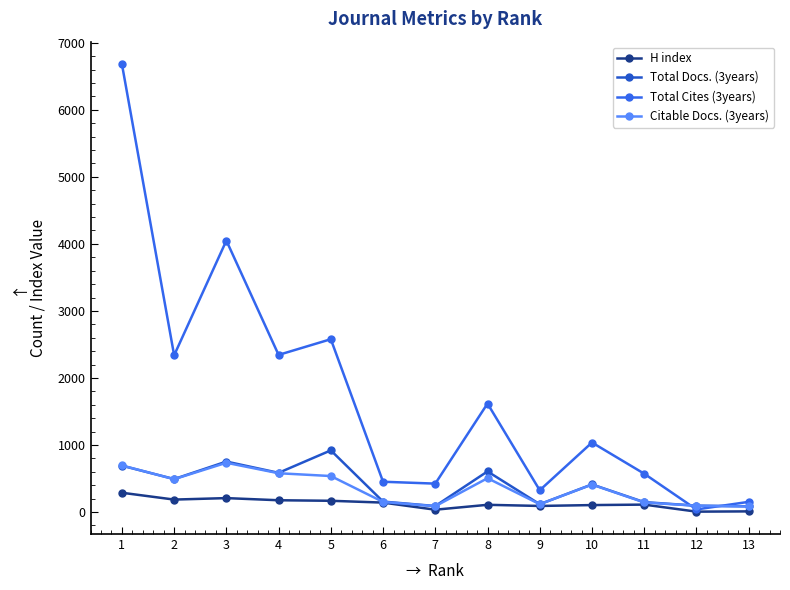

At which category does Total Cites (3years) reach its first local peak?

3